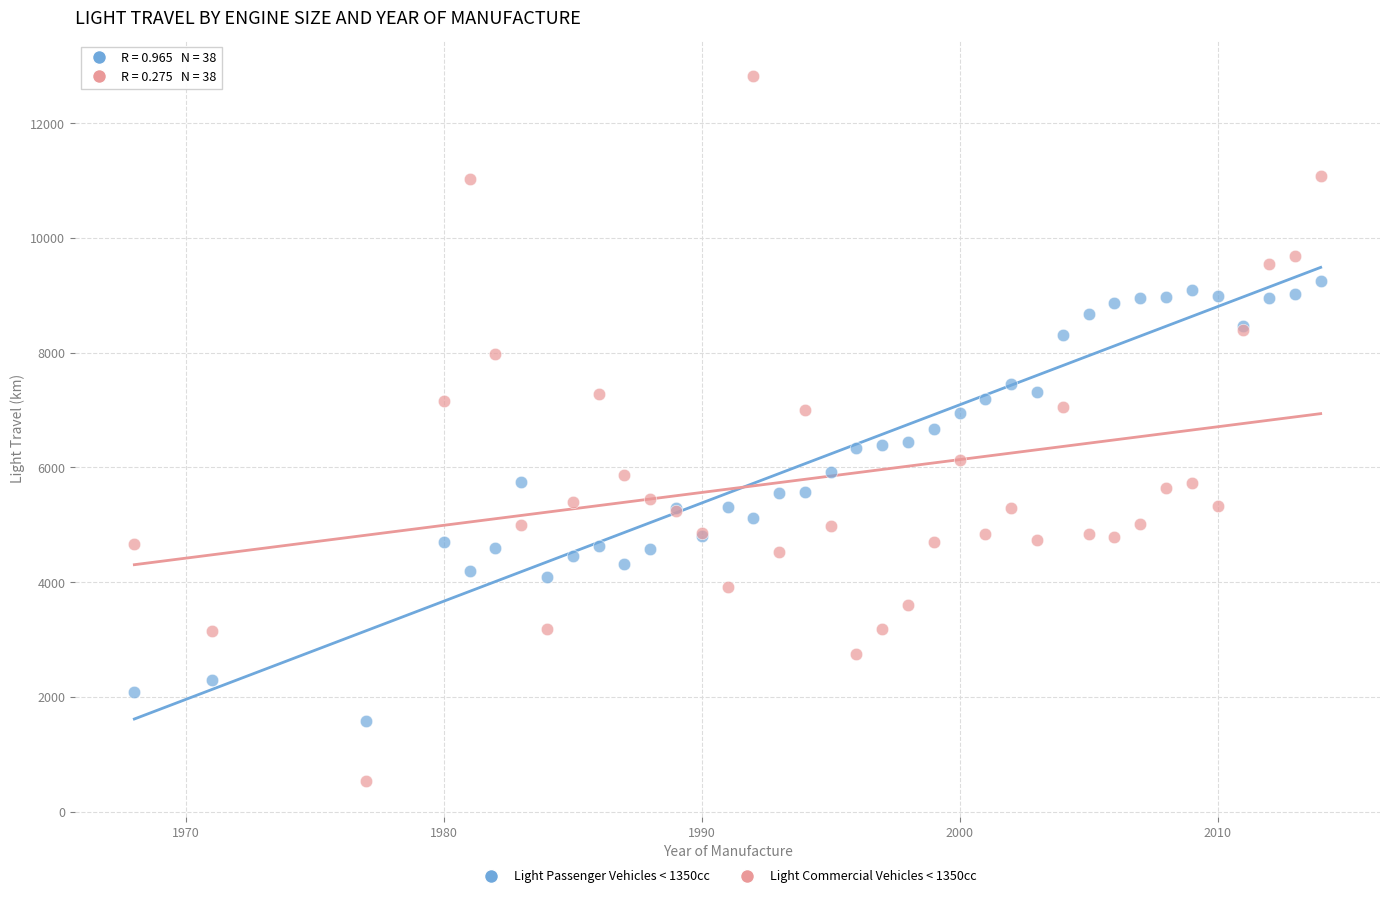

Which series contains the lowest Y value?

Light Commercial Vehicles < 1350cc